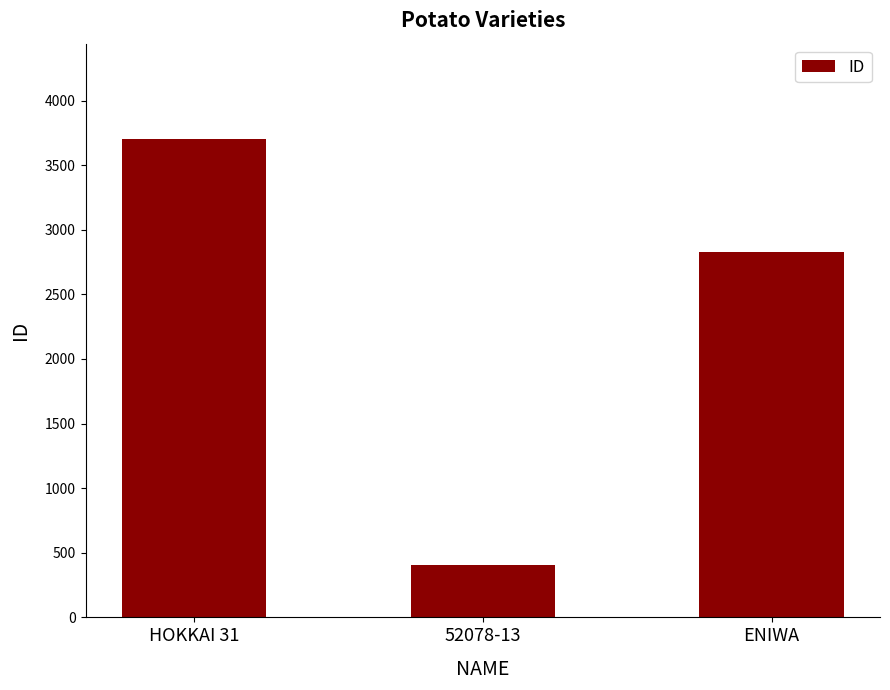

What is the sum of all values?

6932